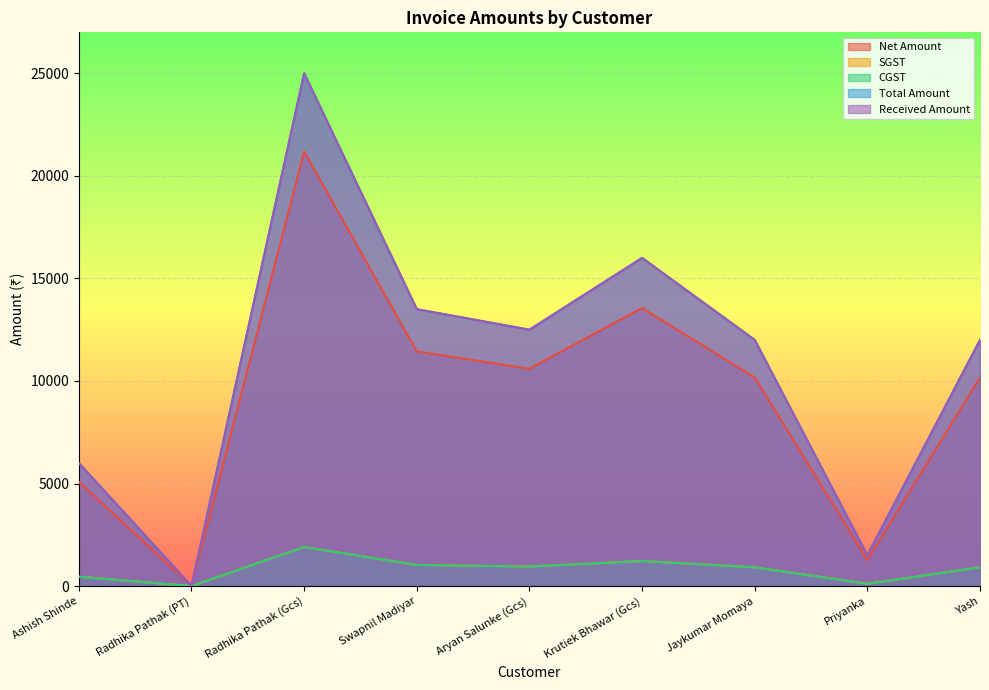

What are all the series names shown in the legend?

Net Amount, SGST, CGST, Total Amount, Received Amount